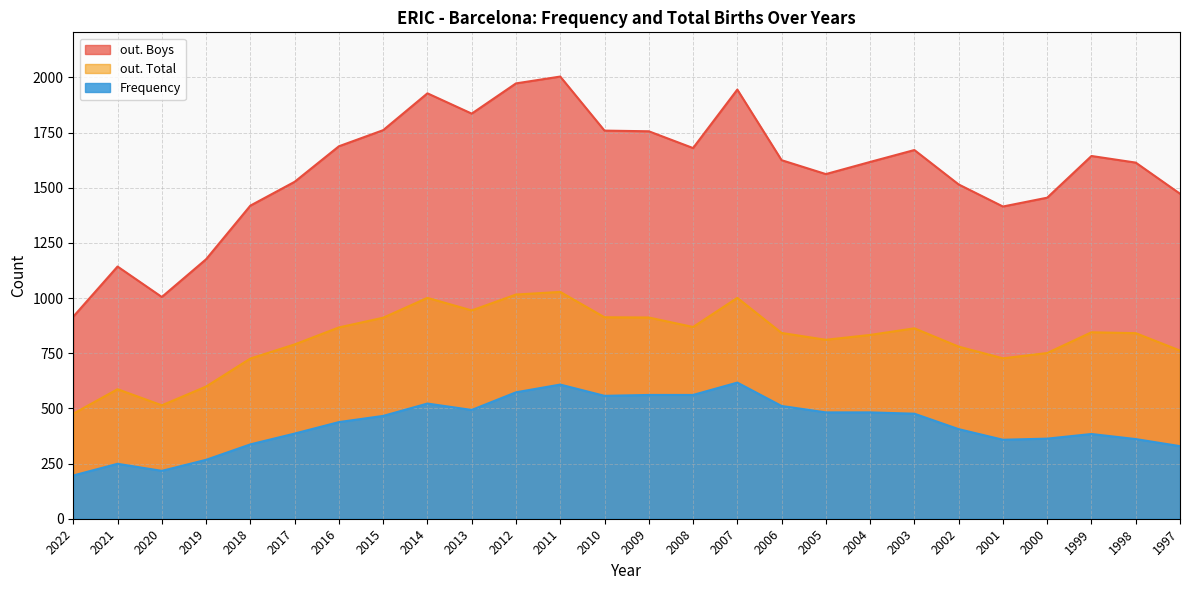

List the labels in order of Frequency value, largest first.

2007, 2011, 2012, 2009, 2008, 2010, 2014, 2006, 2013, 2005, 2004, 2003, 2015, 2016, 2002, 2017, 1999, 2000, 1998, 2001, 2018, 1997, 2019, 2021, 2020, 2022